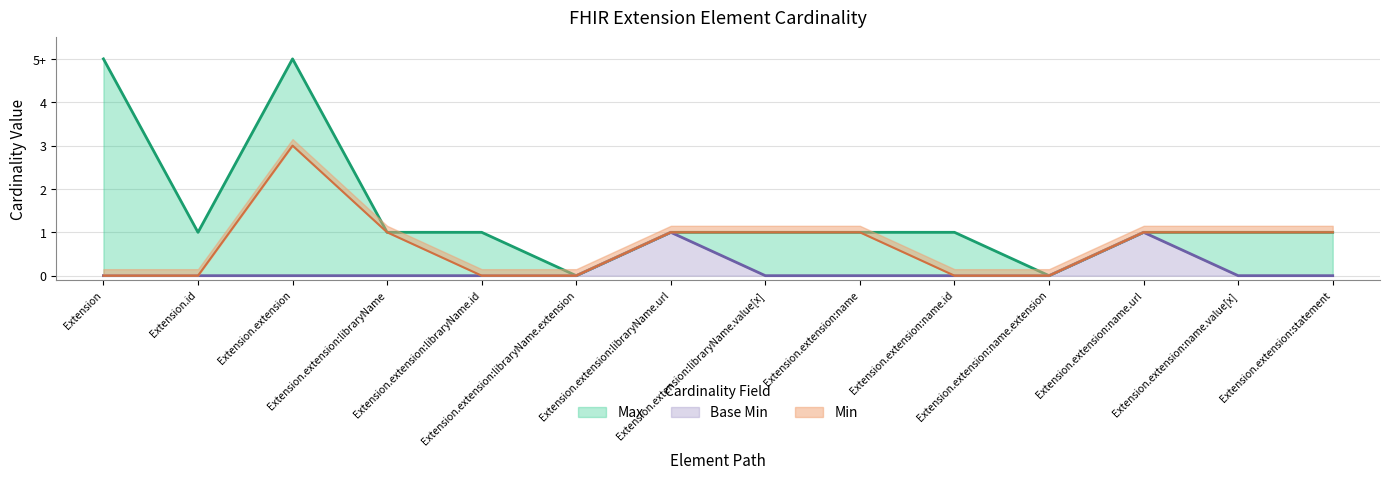

Which series changed the most between Extension.extension:libraryName.id and Extension.extension:libraryName.extension?

Max (line)